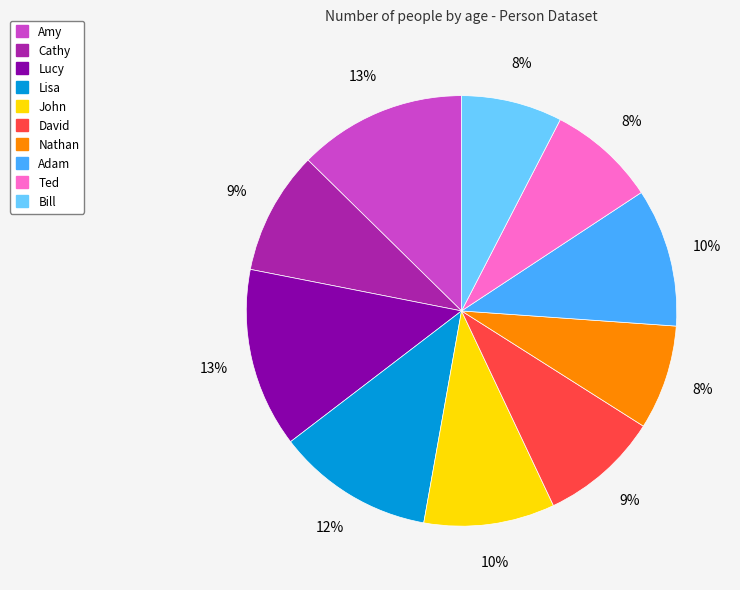

Count the number of slices in the pie.

10